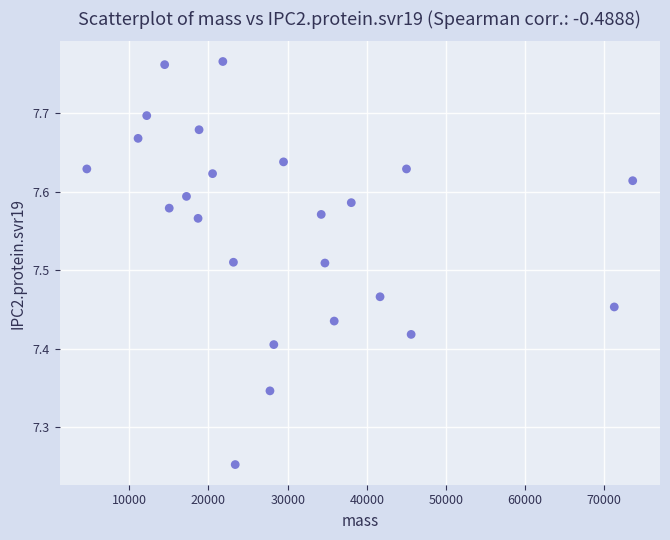

What is the range of Y values (max minus min)?

0.5